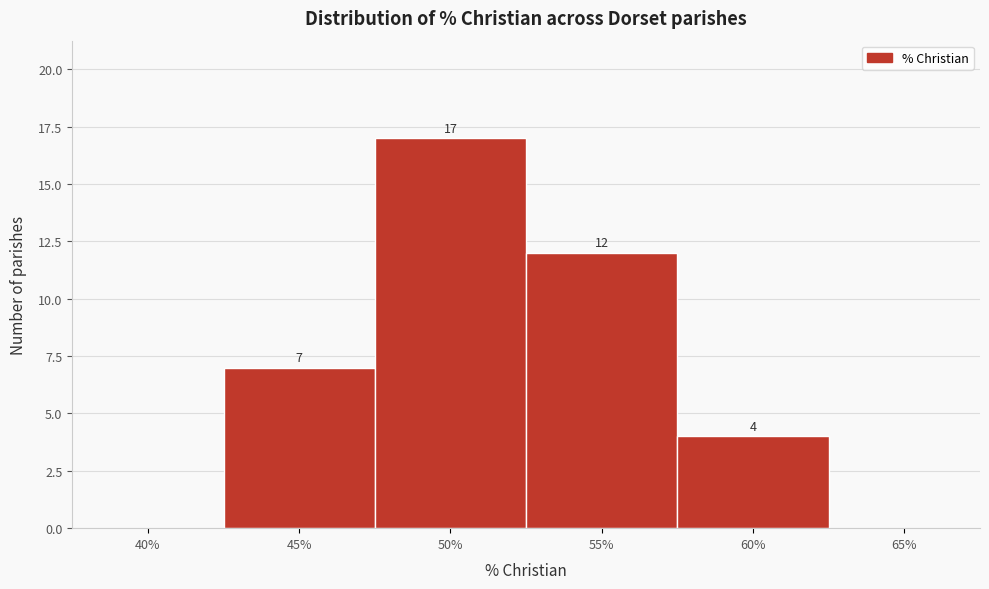

Reading right to left, extract all data points from this chart.

65%=0	60%=4	55%=12	50%=17	45%=7	40%=0